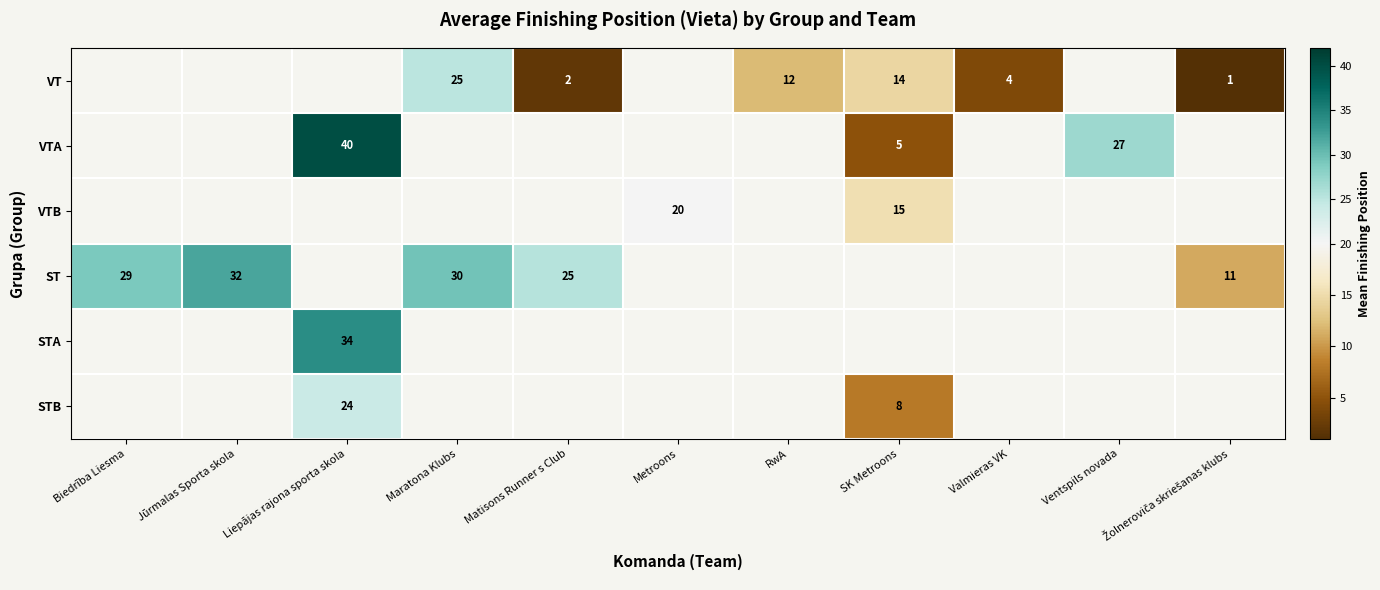

Count the row_0 values in the range 12 to 14.

1